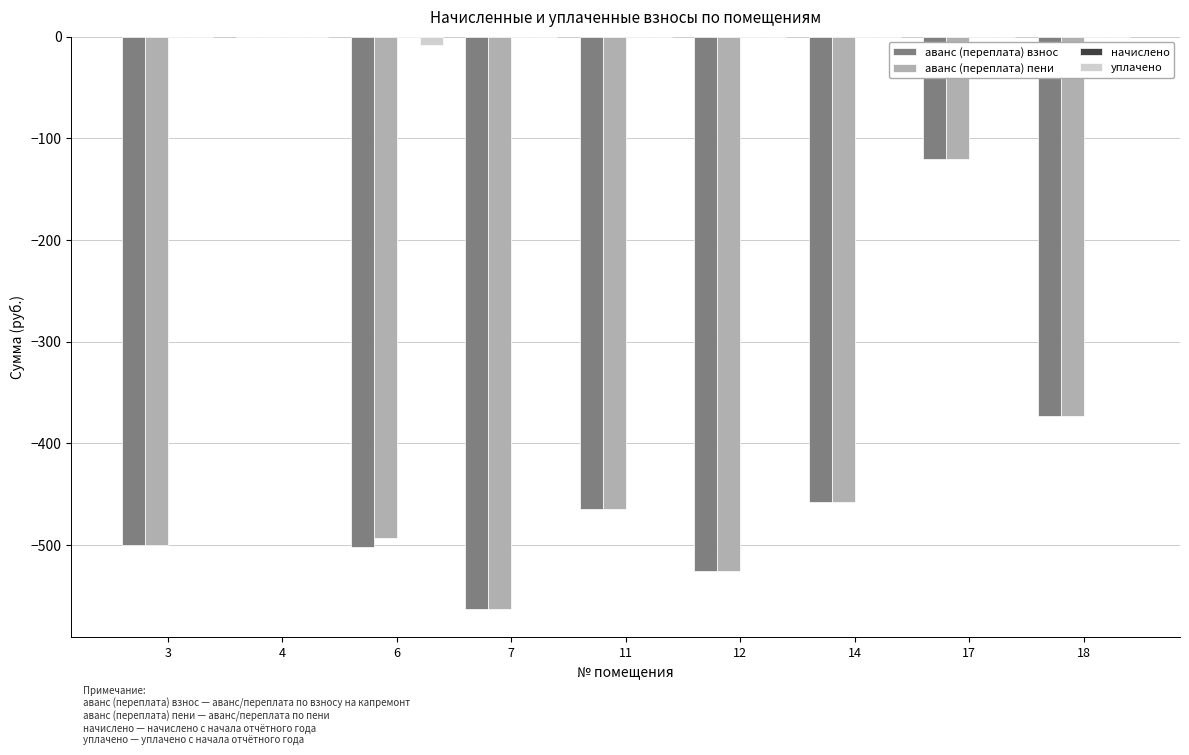

Is the value of аванс (переплата) взнос at 11 greater than the value of уплачено at 6?

No